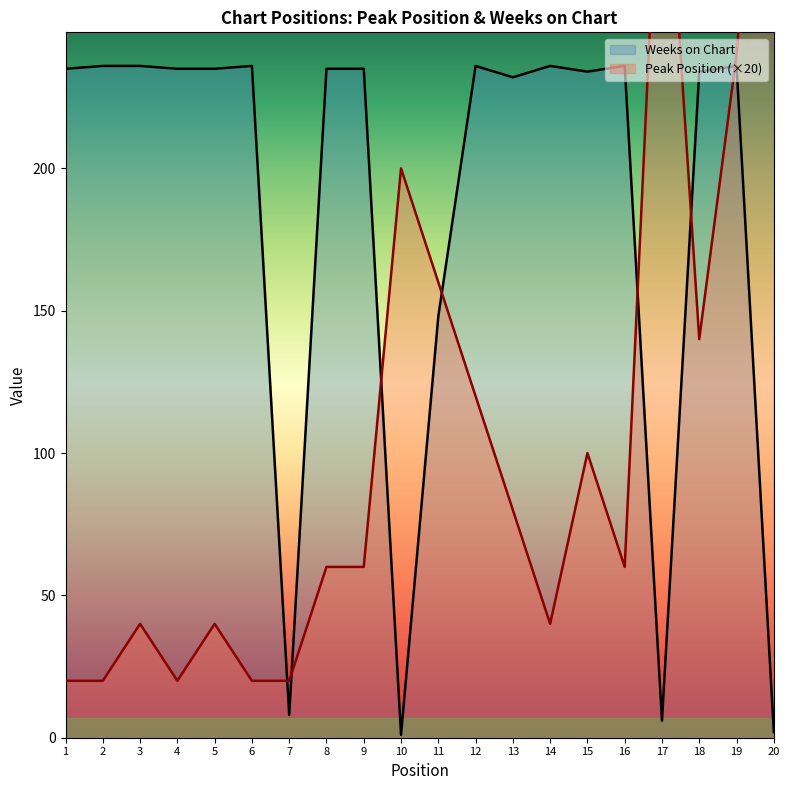

In Peak Position, how many points are higher than both neighbors (excluding endpoints)?

5